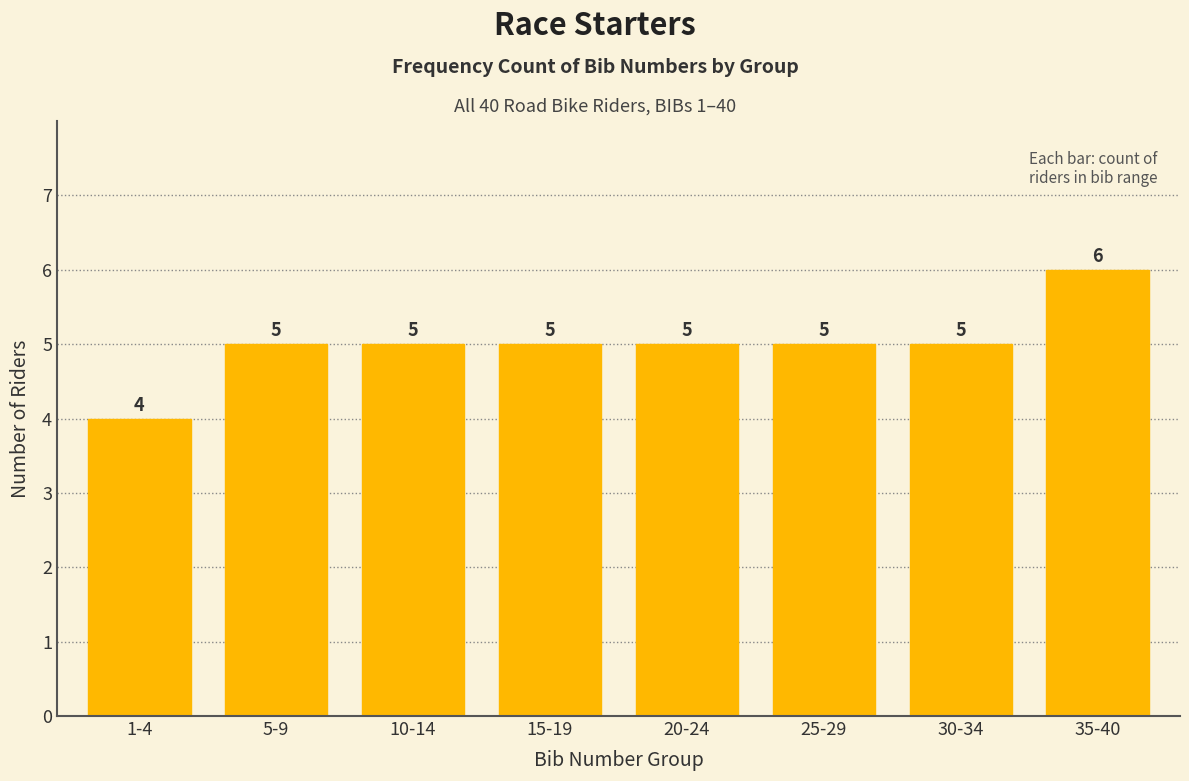

Reading left to right, list all the values displayed in this chart.

4	5	5	5	5	5	5	6